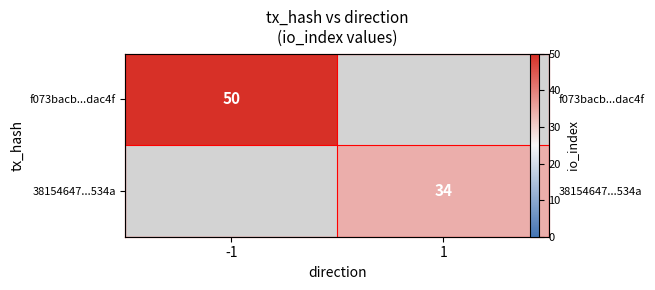

At how many categories does at least one series exceed 49?

1